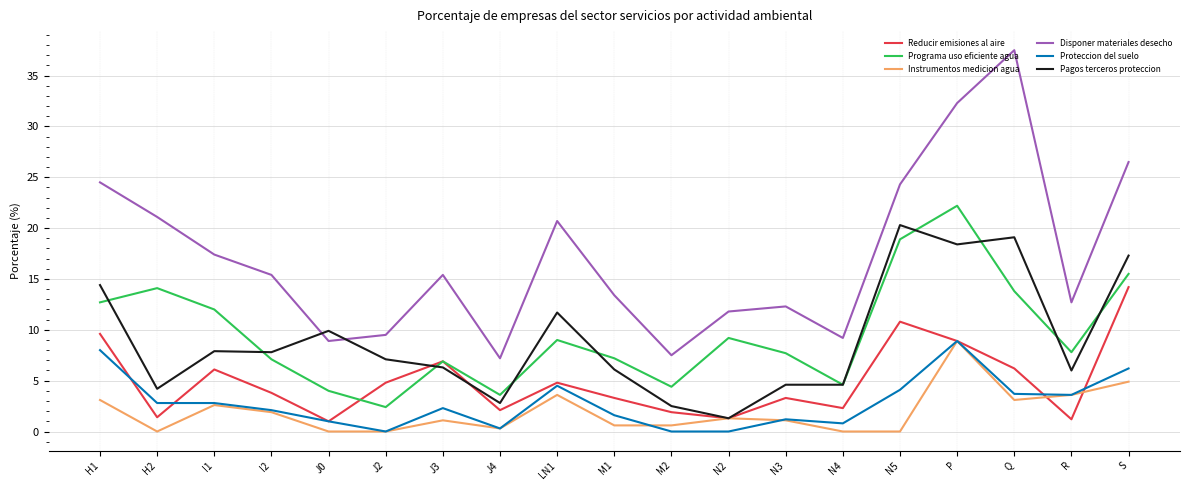

True or false: Instrumentos medicion agua has more than 2 interior local peaks.

True